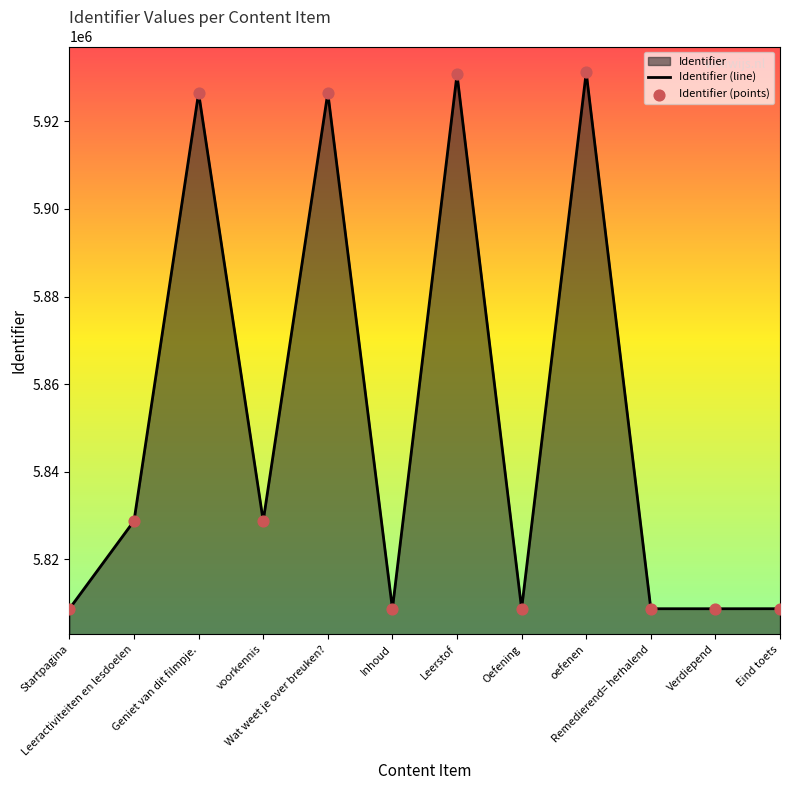

At how many categories does at least one series exceed 5811996?

6